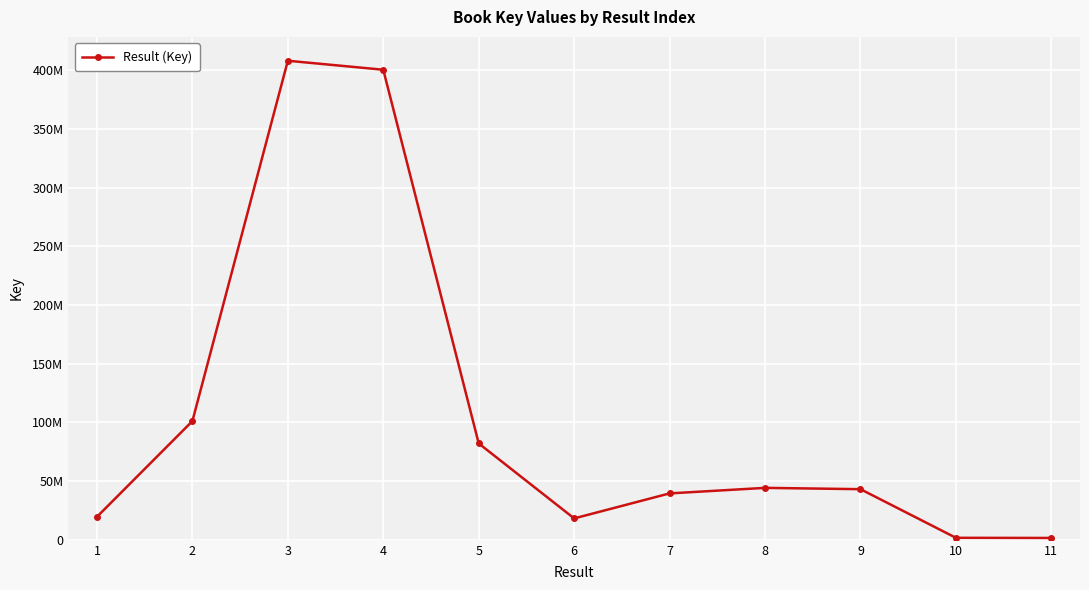

Does the chart have visible grid lines?

Yes